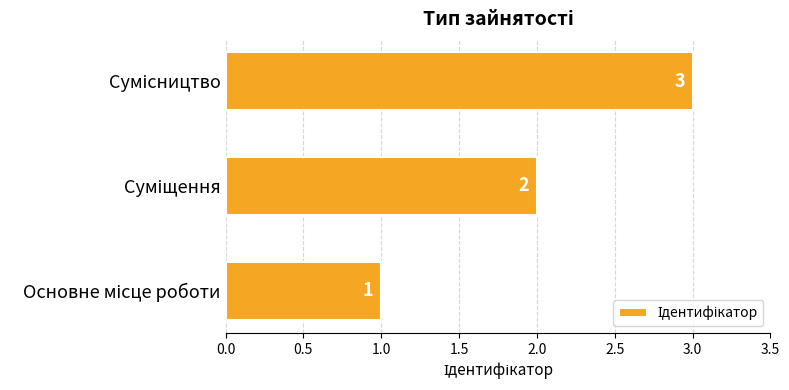

How many distinct data groups are displayed?

1